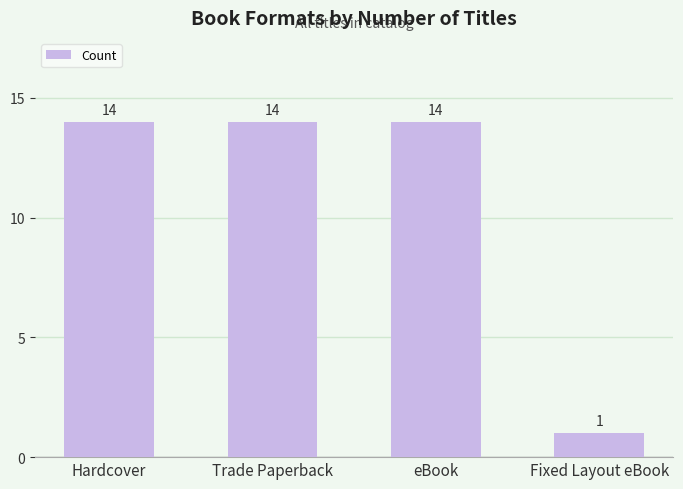

What is the value of the 3rd bar from the left?

14